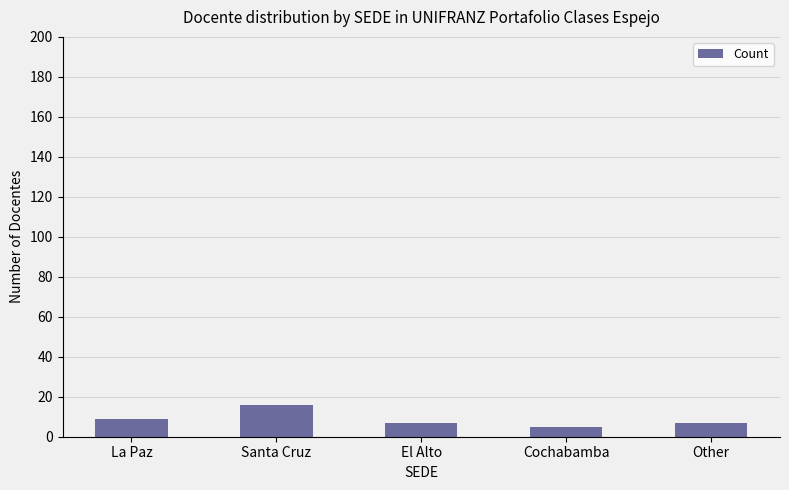

How many values are between 7 and 9?

3